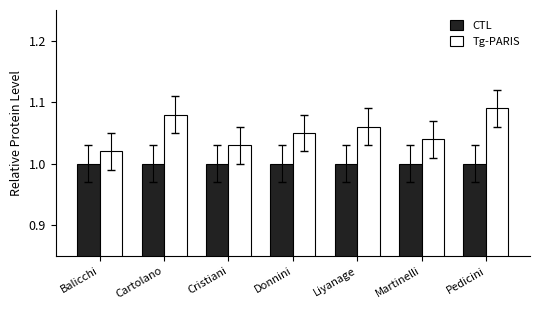

What are all the series names shown in the legend?

CTL, Tg-PARIS